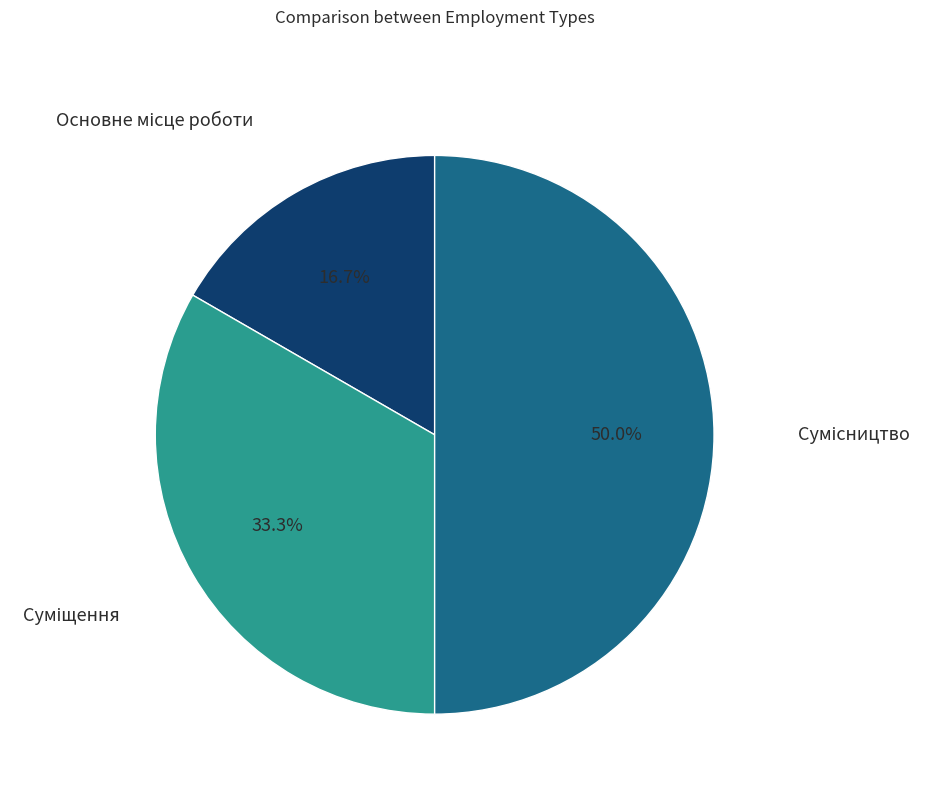

Count the number of slices in the pie.

3